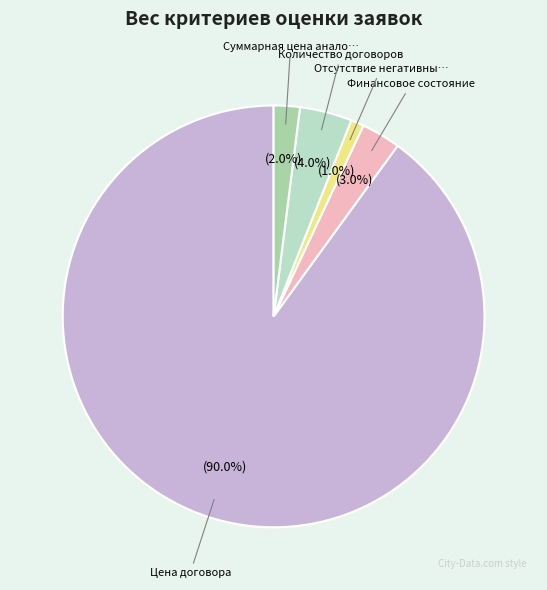

Count the number of slices in the pie.

5